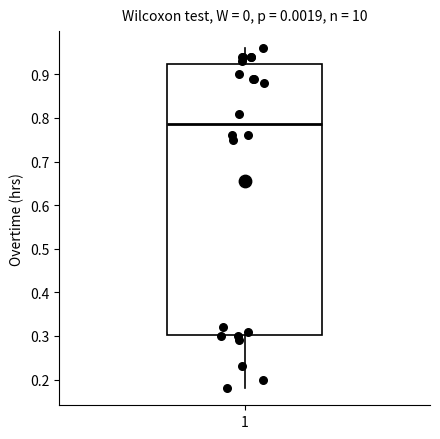

Transcribe this box plot: give where the median line is, the range the box spans, and where the two whiskers end, as read against the y-axis. The values are not printed on the chart, so give them approximately, as read against the axis.

median 0.79, box 0.30 to 0.92, whiskers 0.18 to 0.96